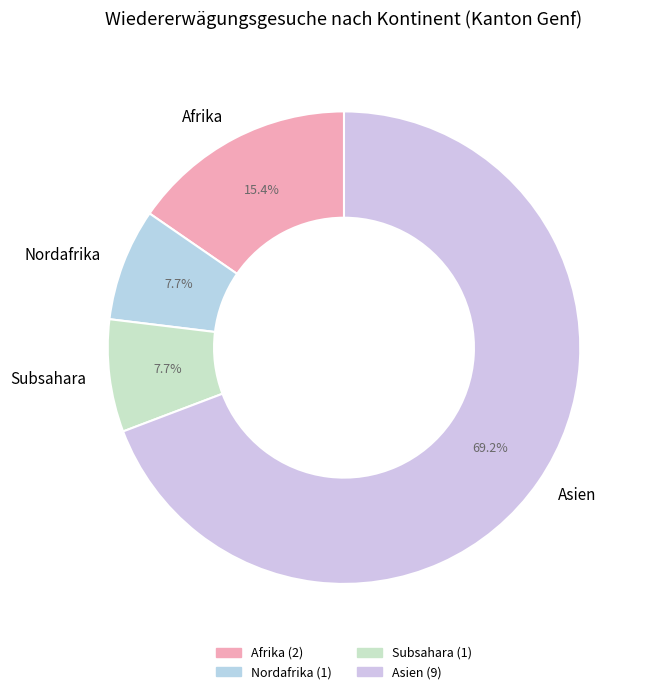

To the nearest percent, what portion does Subsahara represent?

8%